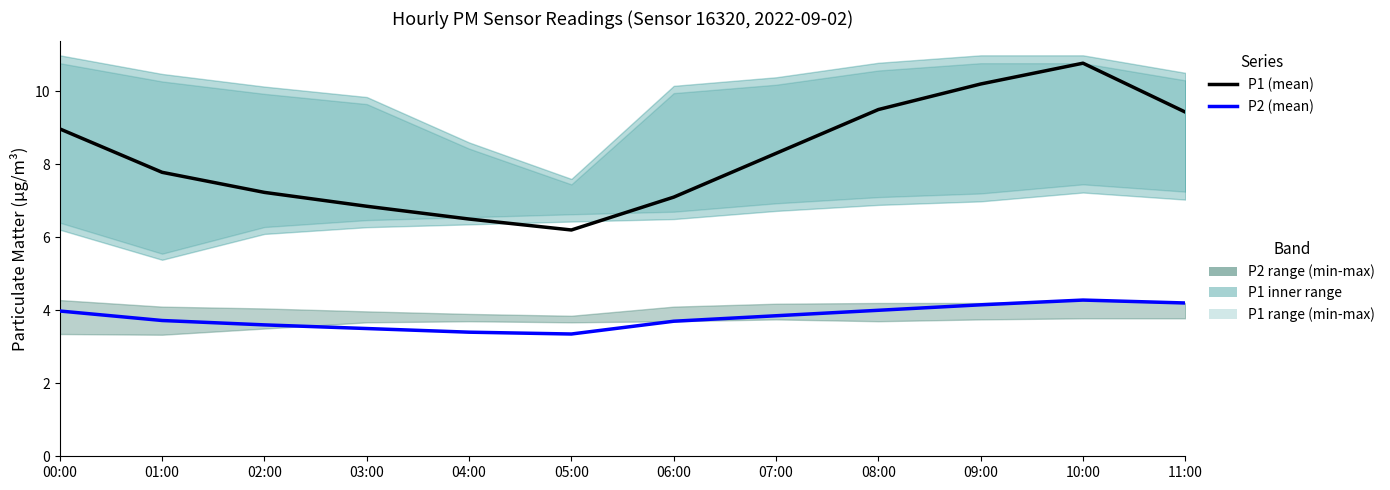

Is it true that P2 (mean) equals 4.4 at 05:00?

False